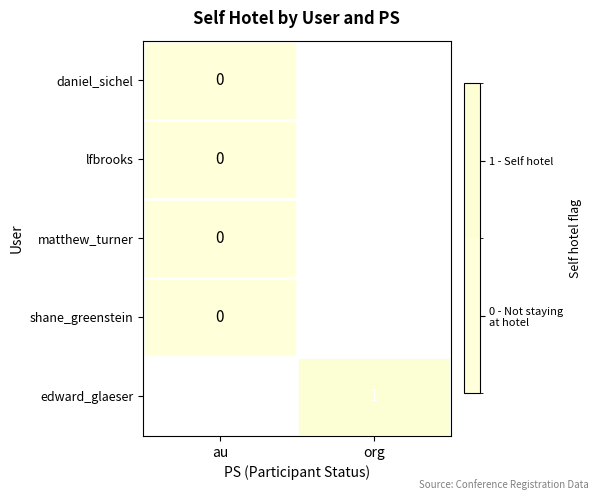

At which category does the chart reach its peak across all series?

org